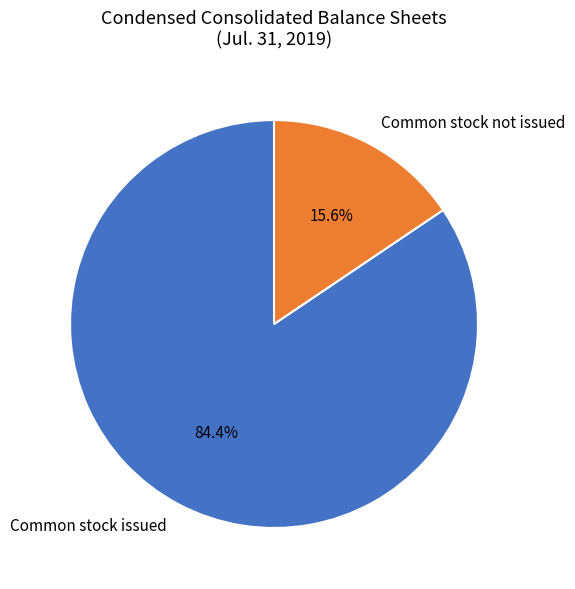

How much of the chart is everything except Common stock issued?

15.6%